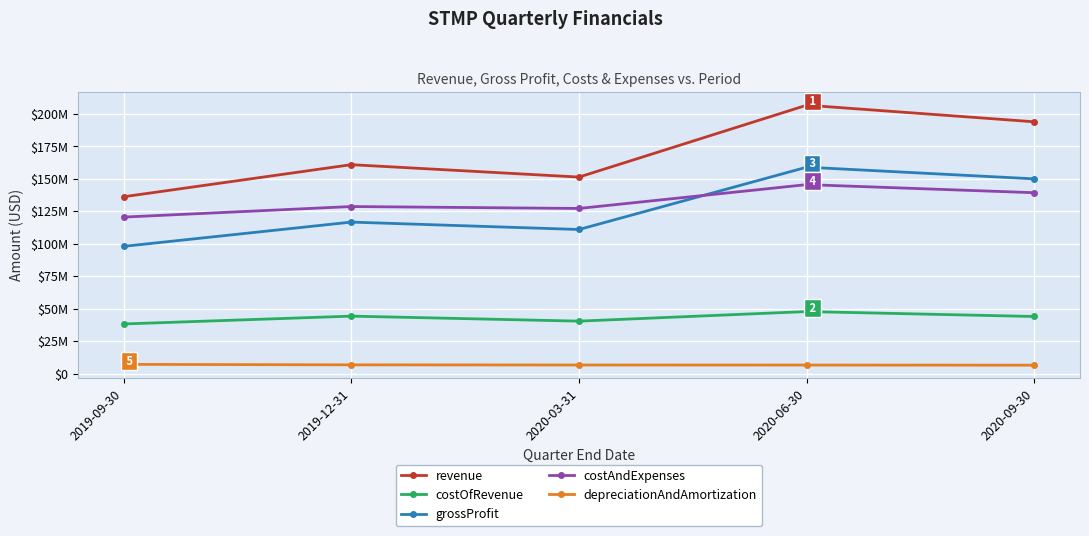

What are all the series names shown in the legend?

revenue, costOfRevenue, grossProfit, costAndExpenses, depreciationAndAmortization